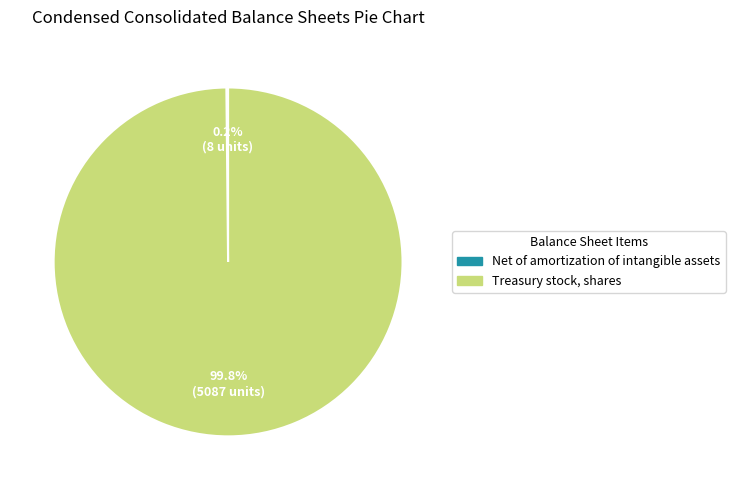

To the nearest percent, what portion does Treasury stock, shares represent?

100%